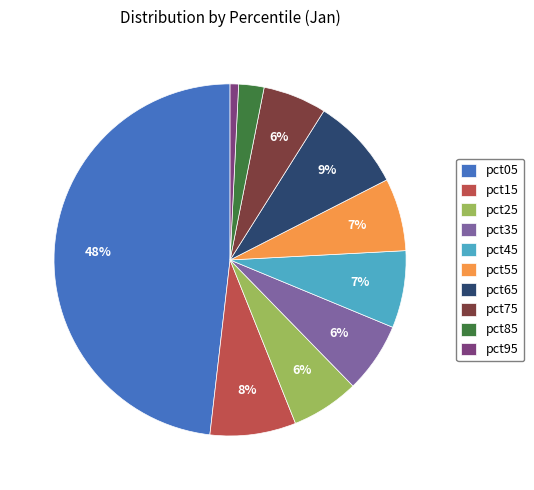

To the nearest percent, what is the difference between the pct85 and pct15 slice percentages?

6%